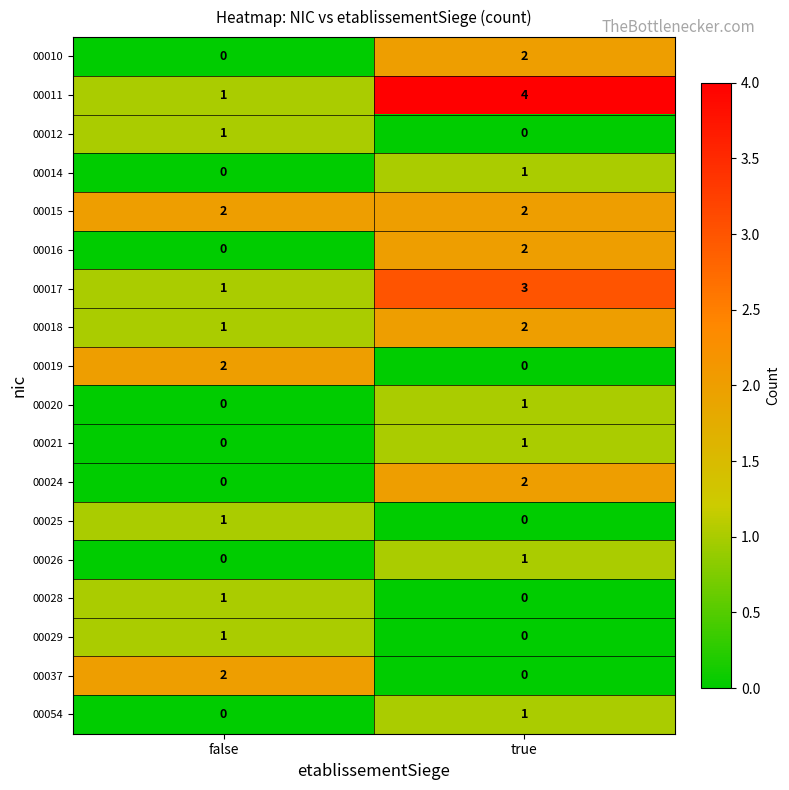

The value of 00012 at true is 0. True or false?

True